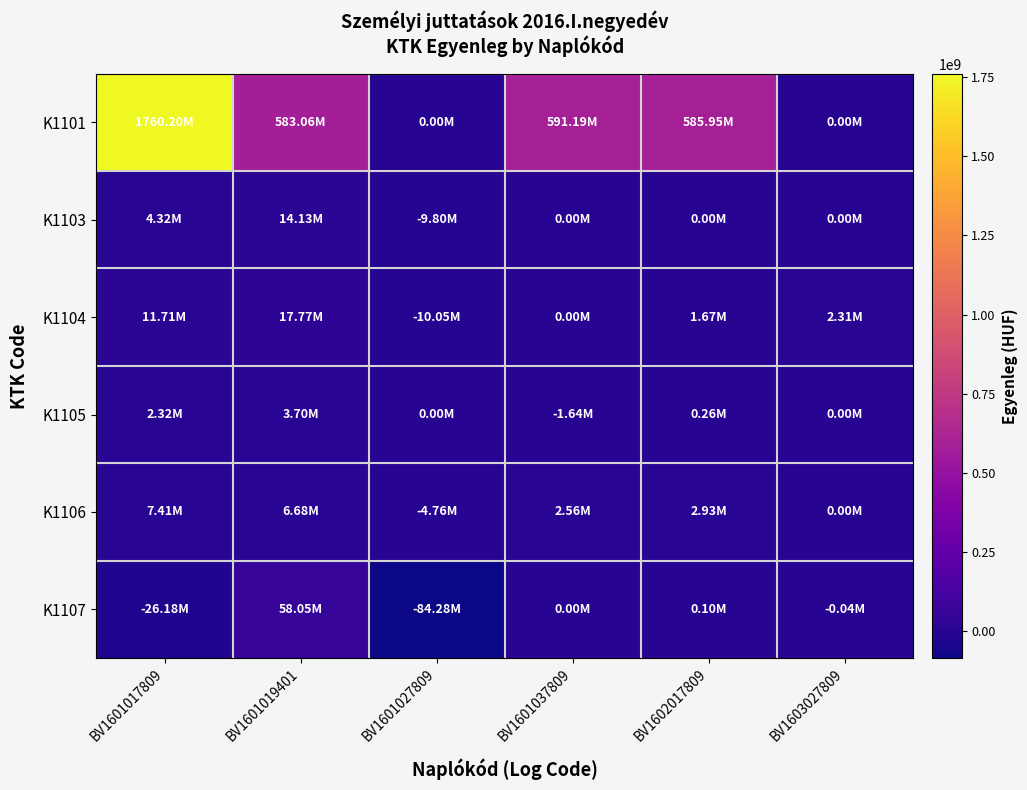

Which category has the lowest value across all series?

BV1601027809